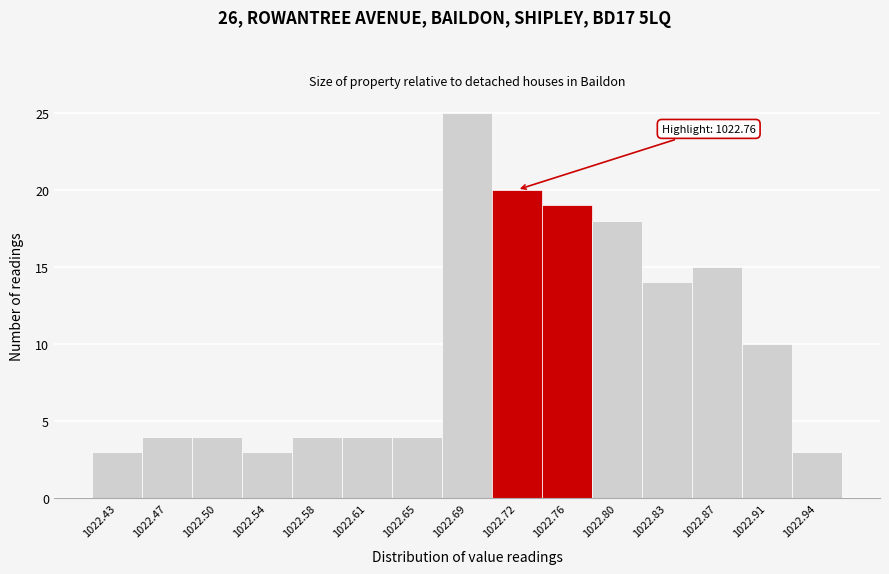

Reading left to right, transcribe all the data shown in this chart.

1022.43=3	1022.47=4	1022.50=4	1022.54=3	1022.58=4	1022.61=4	1022.65=4	1022.69=25	1022.72=20	1022.76=19	1022.80=18	1022.83=14	1022.87=15	1022.91=10	1022.94=3